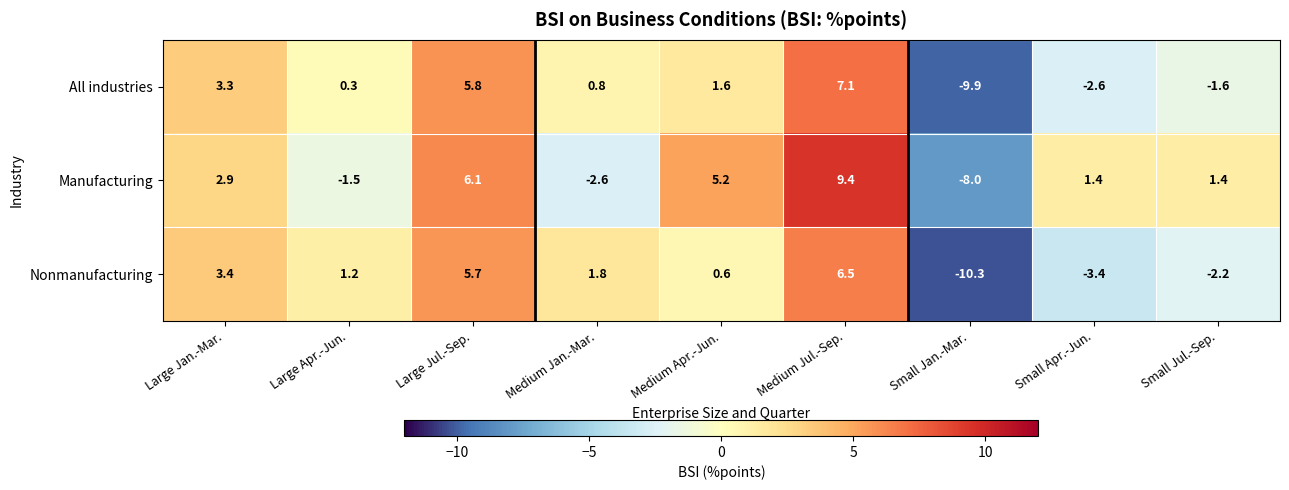

Rank the series at Medium Jul.-Sep. from lowest to highest value.

Nonmanufacturing, All industries, Manufacturing